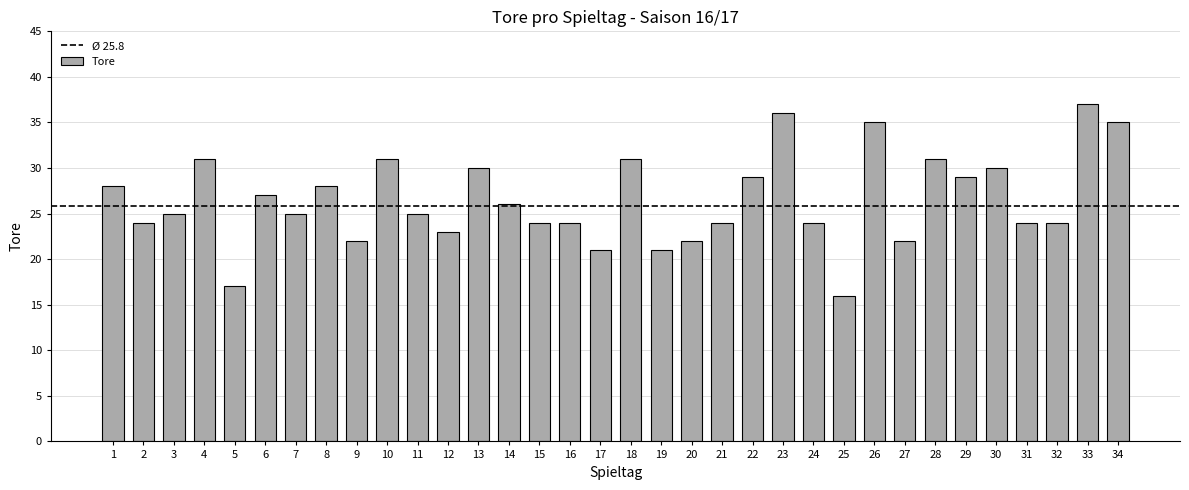

Where does the data first go above 25?

1